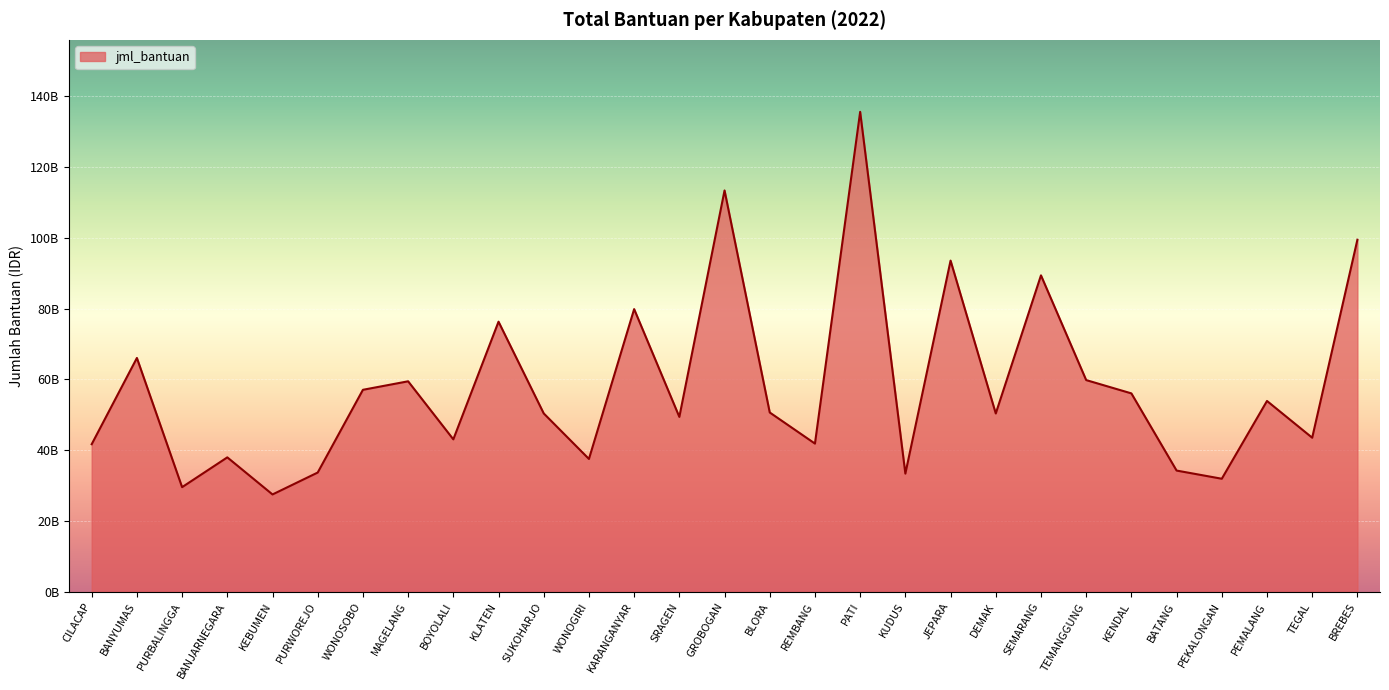

Is this an area chart (filled region under the line)?

Yes